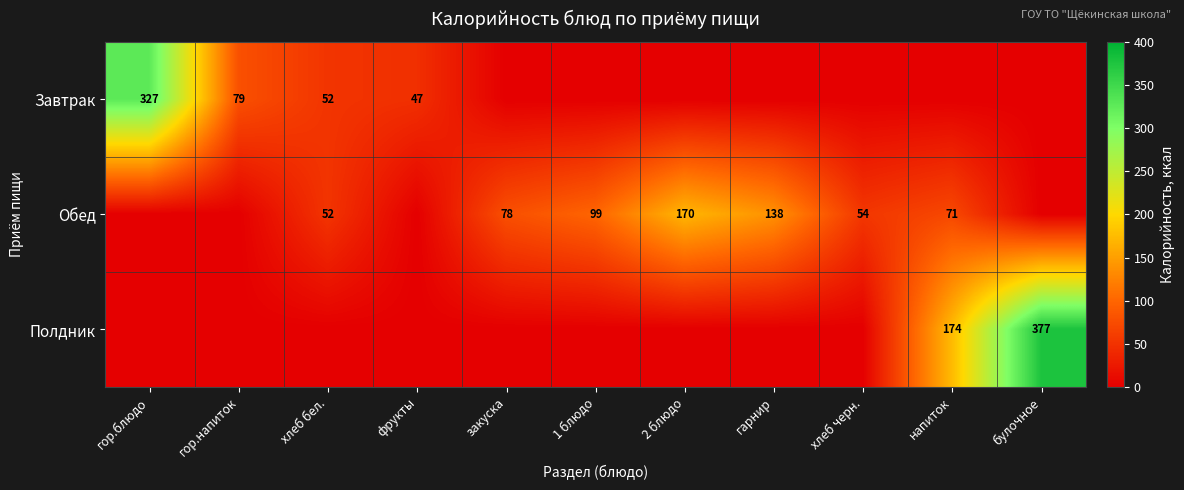

The Завтрак series shows 47 at фрукты. True or false?

True